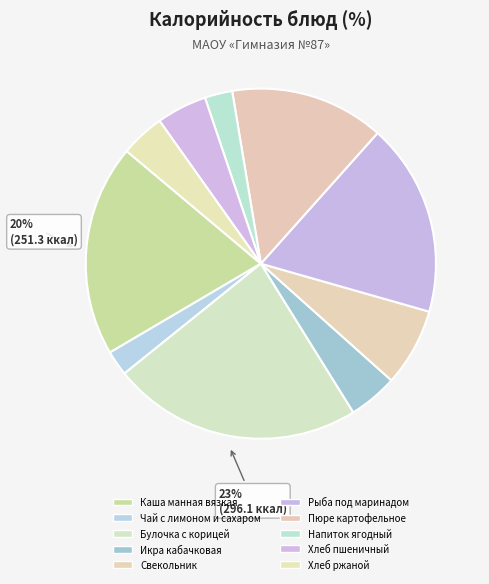

Count the number of slices in the pie.

10